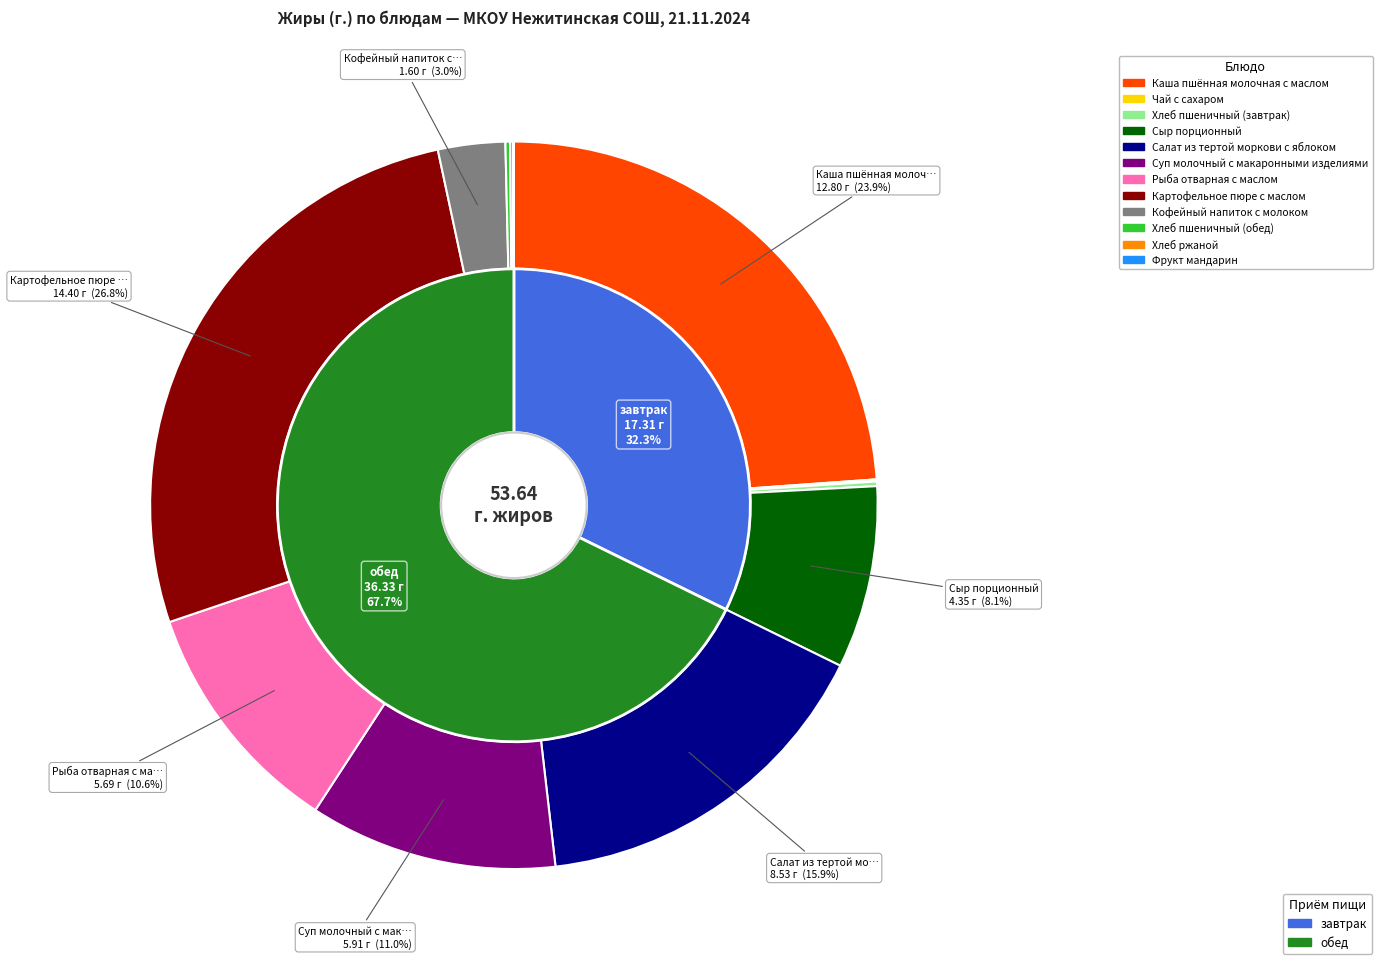

To the nearest percent, what is the combined percentage of Салат из тертой моркови с яблоком and Сыр порционный?

24%